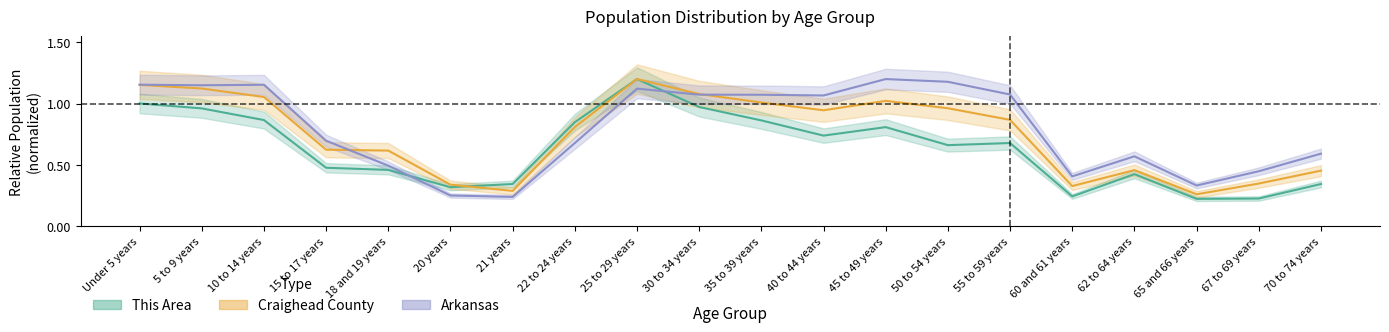

What are all the series names shown in the legend?

This Area, Craighead County, Arkansas